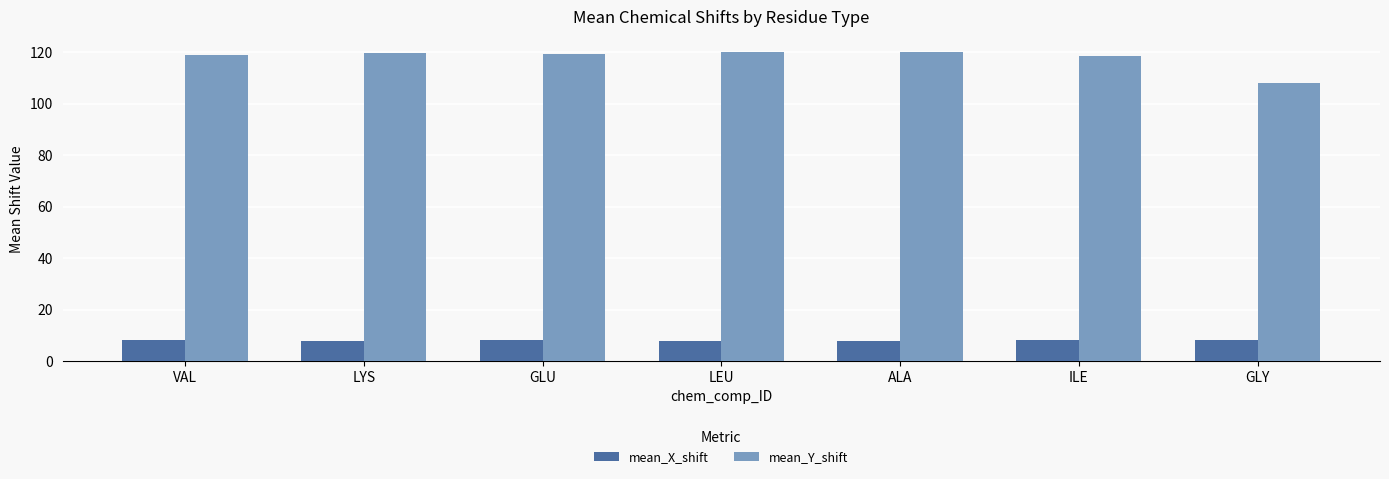

Which series has the largest range (max minus min)?

mean_Y_shift